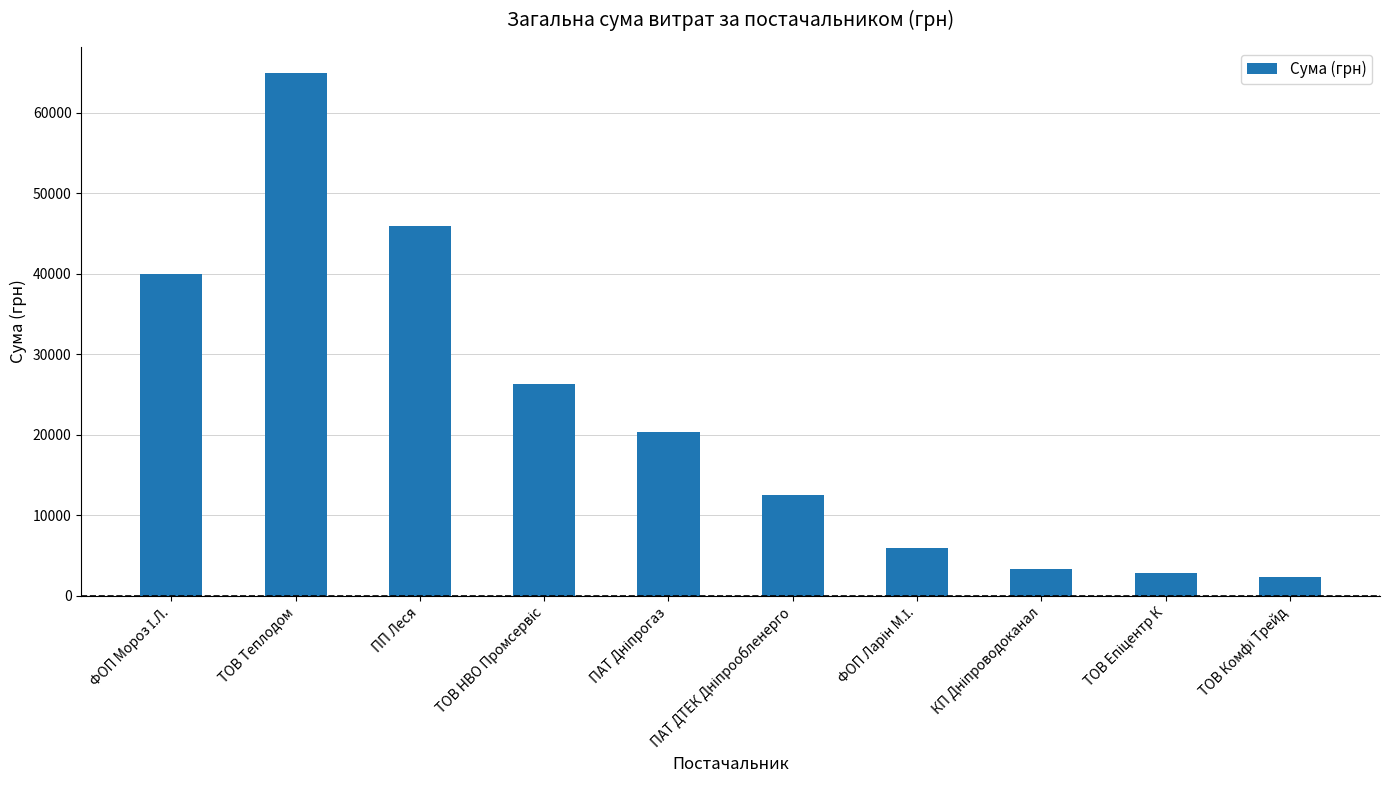

What is the value of the 2nd bar from the left?

64910.4